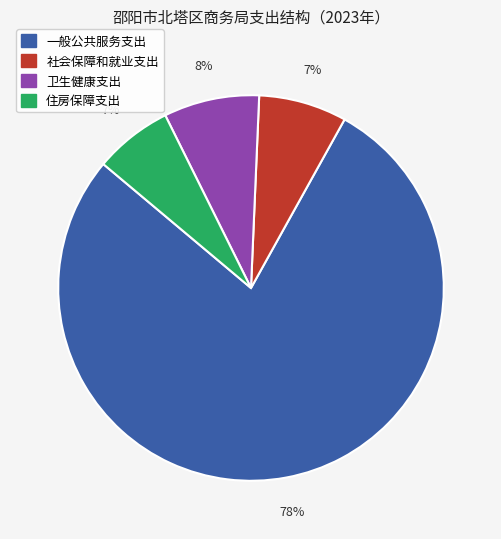

True or false: 卫生健康支出 accounts for 8% of the total.

True